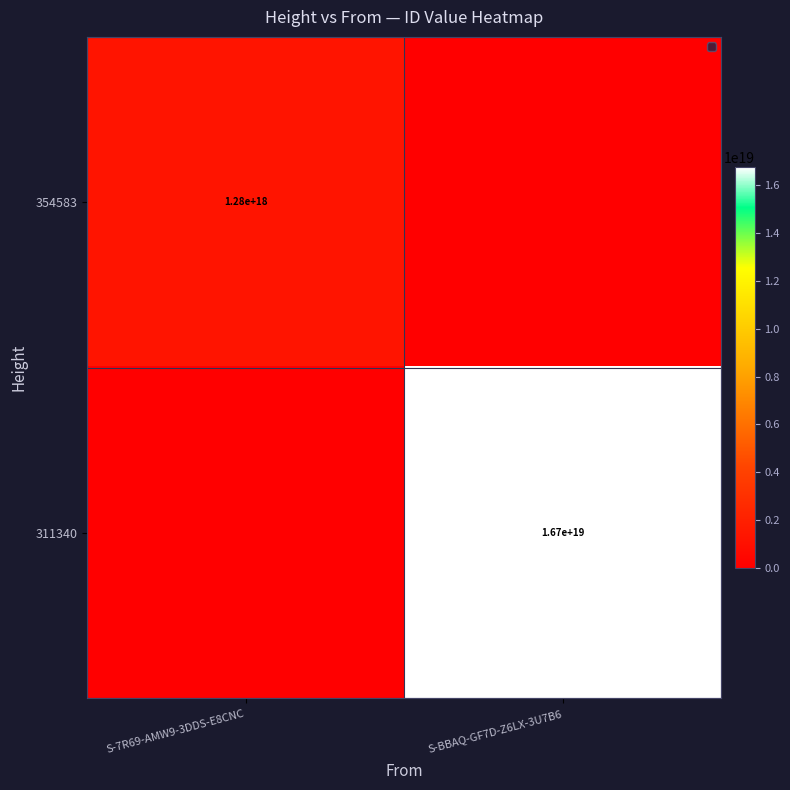

Which has a higher value, S-BBAQ-GF7D-Z6LX-3U7B6 or S-7R69-AMW9-3DDS-E8CNC?

S-7R69-AMW9-3DDS-E8CNC